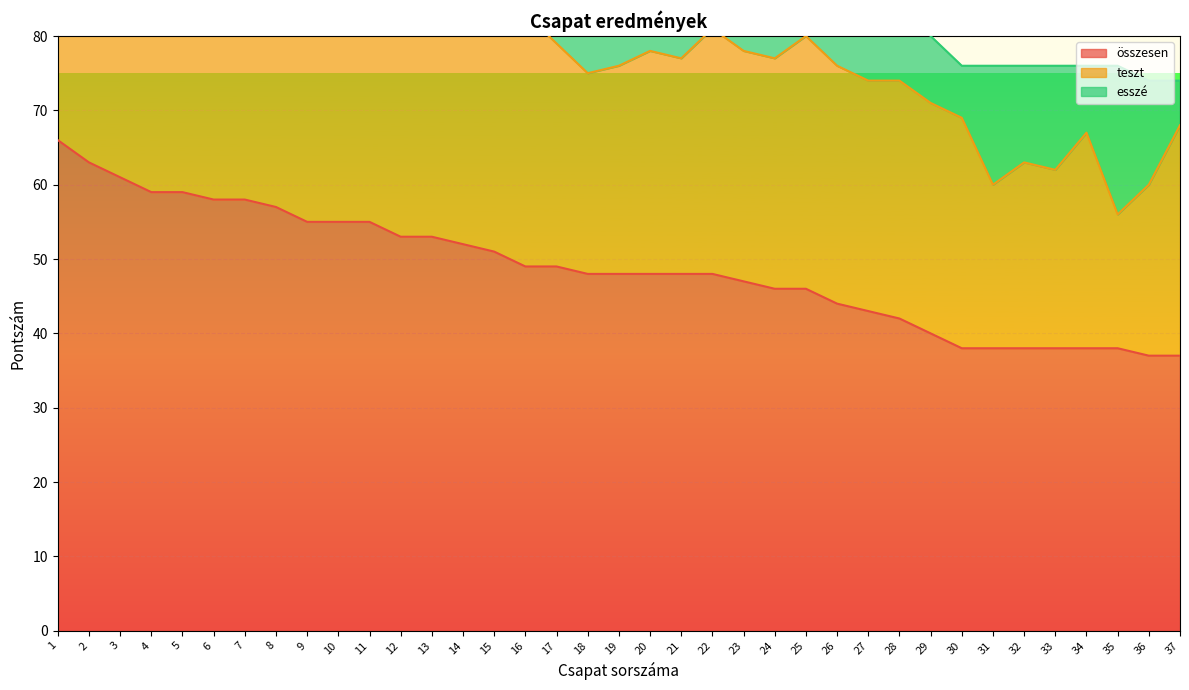

Is it true that összesen equals 23 at 16?

False